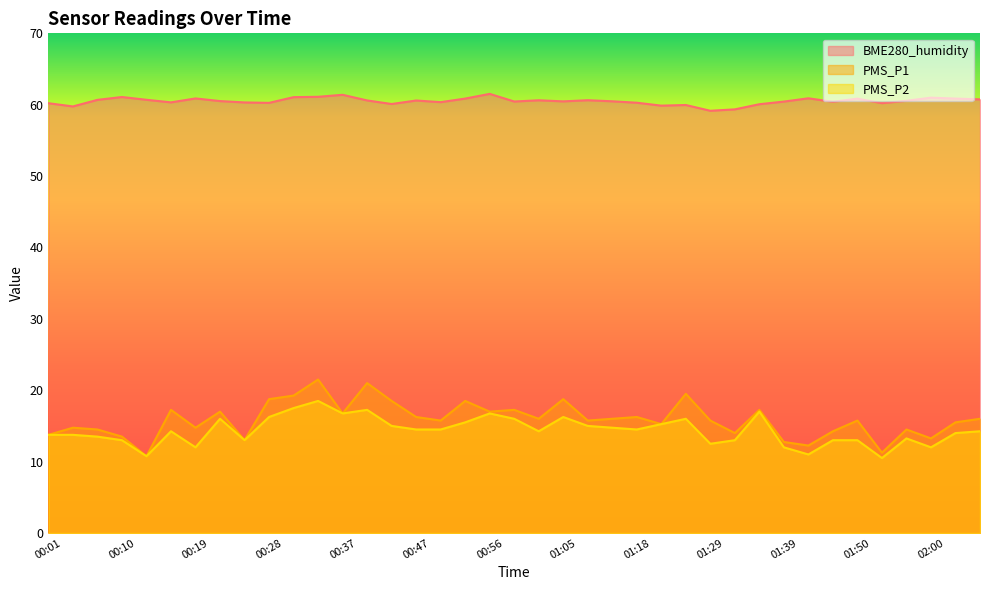

What is the total value across all series at 01:05?

95.5